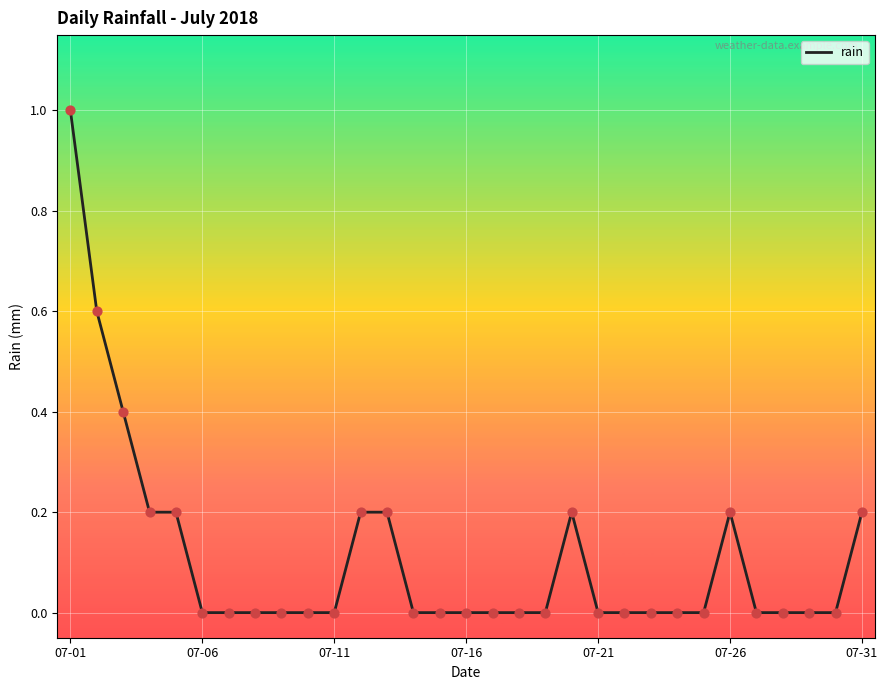

What is the maximum value shown in the chart?

1.0